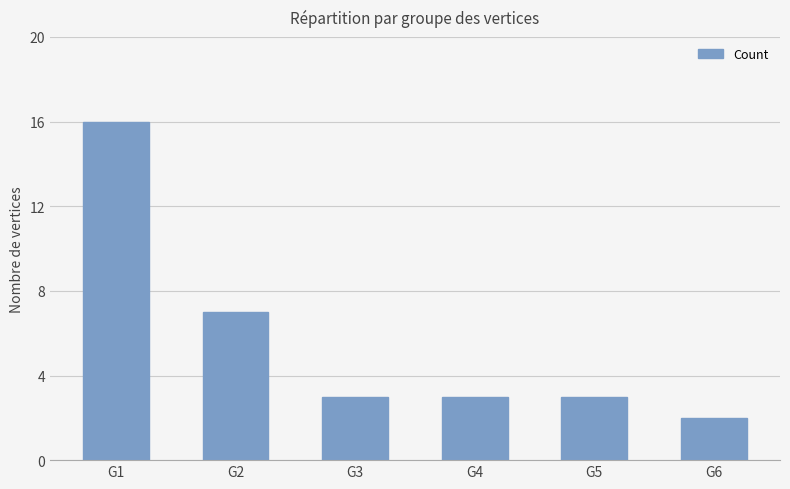

What is the maximum value shown in the chart?

16